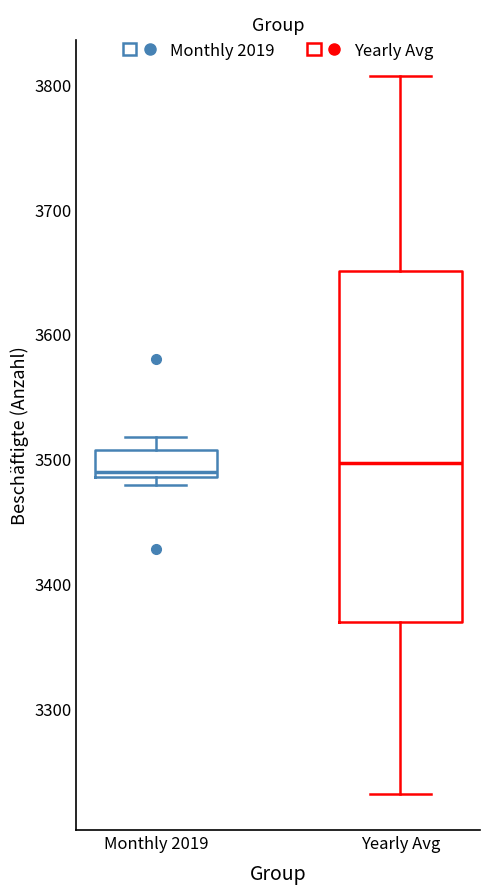

Reading left to right, read every box against the y-axis: the position of its median line, the range the box covers, and the ends of its whiskers. The values are not printed on the chart, so give them approximately, as read against the axis.

Monthly 2019: median 3490 (just above the box's lower edge), box 3490 to 3510, whiskers 3480 to 3520
Yearly Avg: median 3500, box 3370 to 3650, whiskers 3230 to 3810